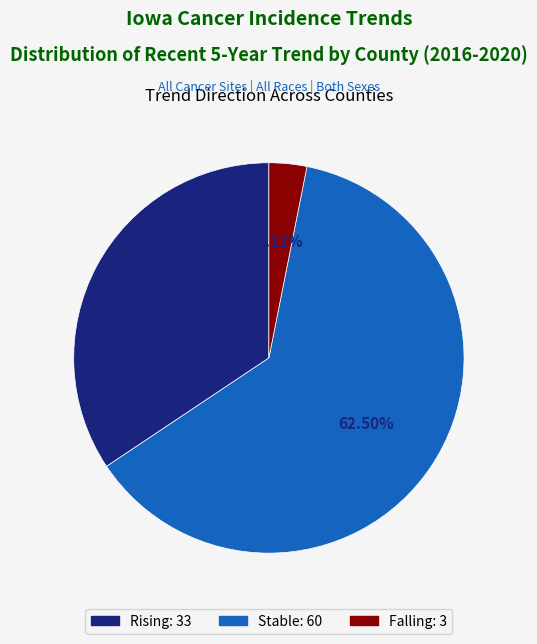

Is there any slice that represents more than half of the pie?

Yes